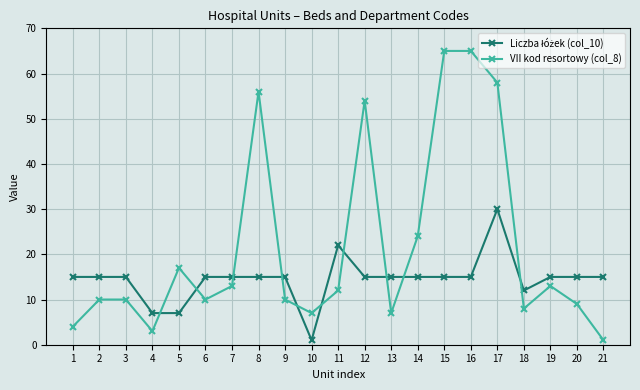

Count the number of data series in this chart.

2